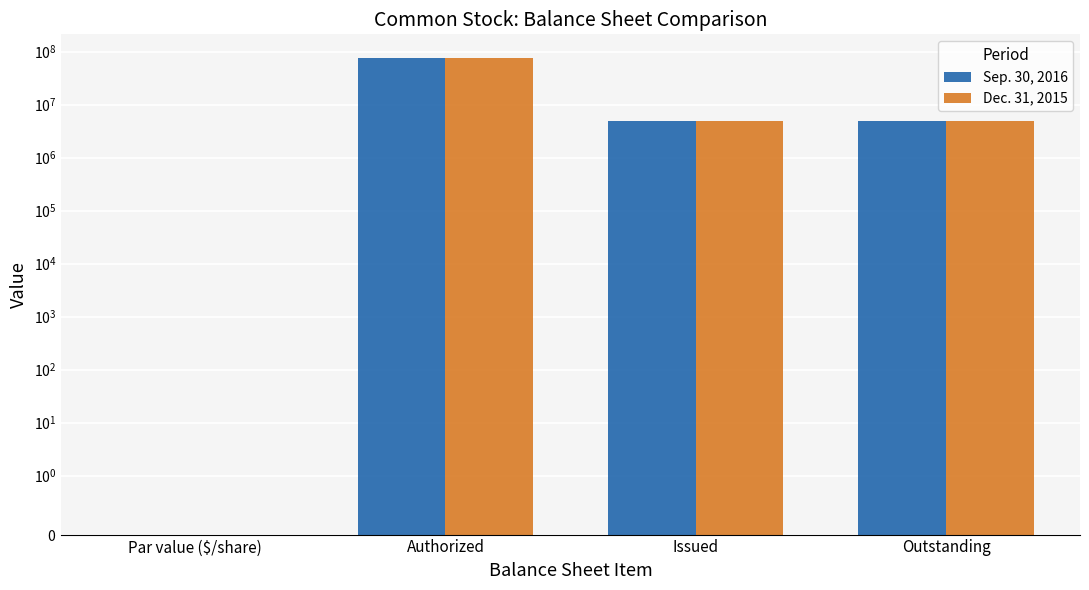

True or false: Dec. 31, 2015 has a value of 75000000.0 at Authorized.

True